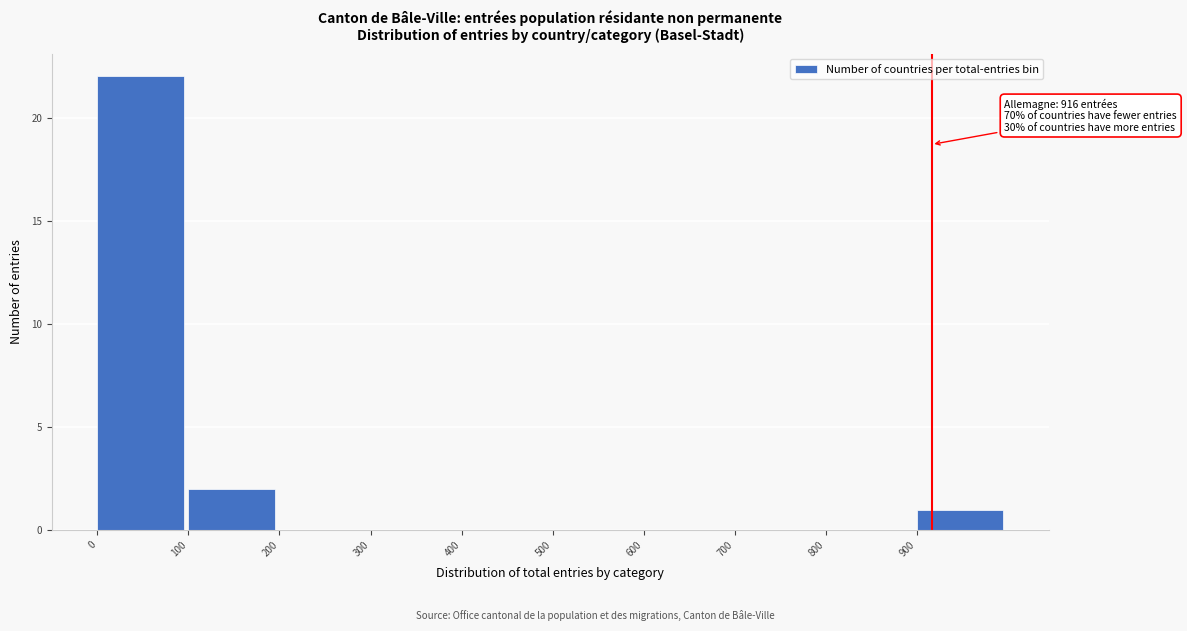

Over which range of the x-axis is the bar tallest?

0 to 100